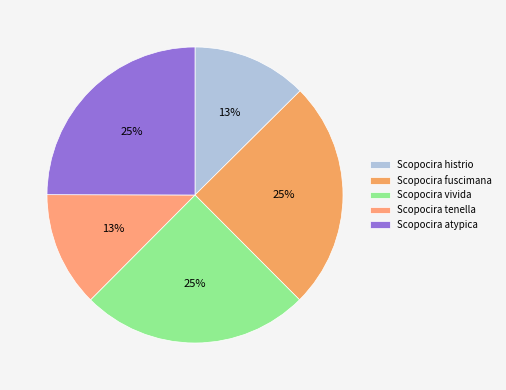

Does Scopocira histrio represent more than half of the total?

No